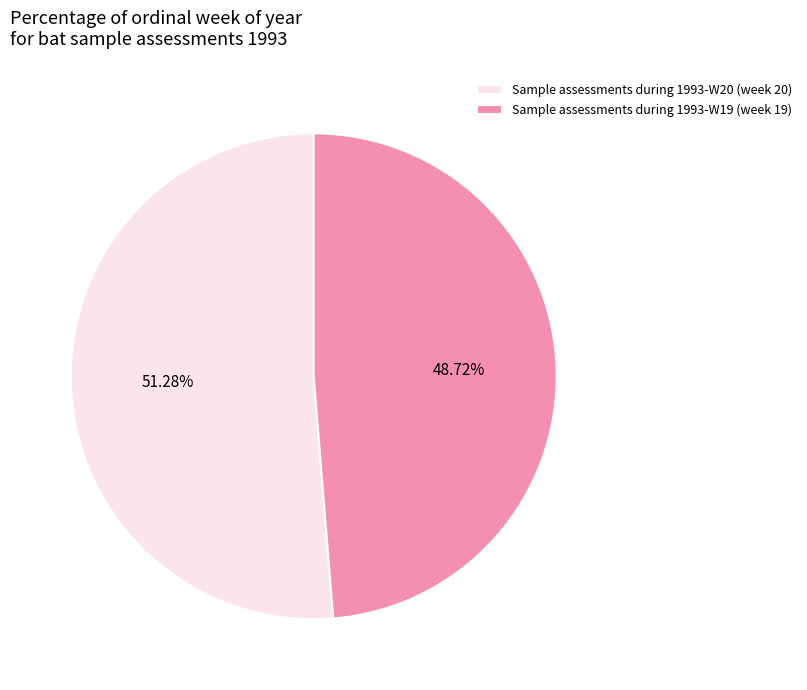

Which category has the smallest portion of the pie?

Sample assessments during 1993-W19